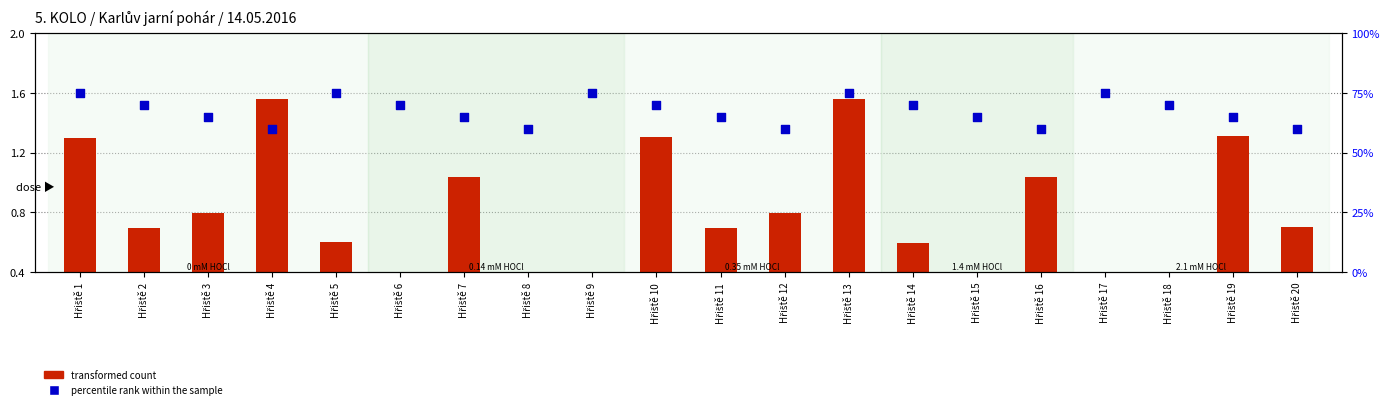

What are all the series names shown in the legend?

transformed count, percentile rank within the sample